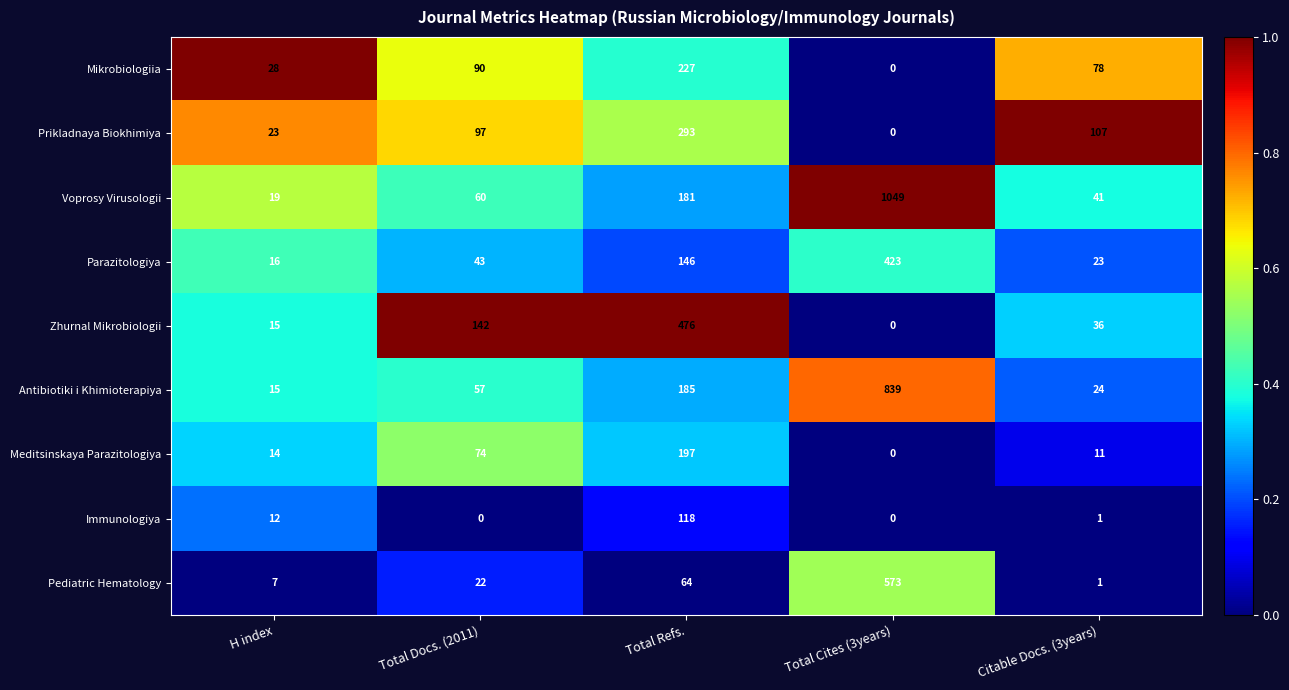

How many distinct data groups are displayed?

9